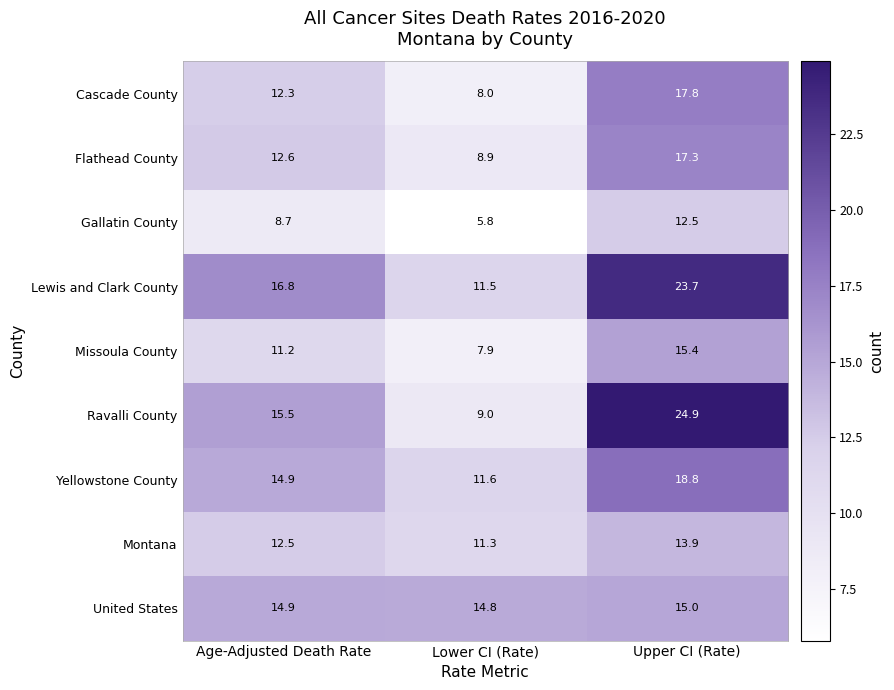

Reading left to right, what are all the values shown in this chart?

Cascade County: Age-Adjusted Death Rate=12.3	Lower CI (Rate)=8.0	Upper CI (Rate)=17.8
Flathead County: Age-Adjusted Death Rate=12.6	Lower CI (Rate)=8.9	Upper CI (Rate)=17.3
Gallatin County: Age-Adjusted Death Rate=8.7	Lower CI (Rate)=5.8	Upper CI (Rate)=12.5
Lewis and Clark County: Age-Adjusted Death Rate=16.8	Lower CI (Rate)=11.5	Upper CI (Rate)=23.7
Missoula County: Age-Adjusted Death Rate=11.2	Lower CI (Rate)=7.9	Upper CI (Rate)=15.4
Ravalli County: Age-Adjusted Death Rate=15.5	Lower CI (Rate)=9.0	Upper CI (Rate)=24.9
Yellowstone County: Age-Adjusted Death Rate=14.9	Lower CI (Rate)=11.6	Upper CI (Rate)=18.8
Montana: Age-Adjusted Death Rate=12.5	Lower CI (Rate)=11.3	Upper CI (Rate)=13.9
United States: Age-Adjusted Death Rate=14.9	Lower CI (Rate)=14.8	Upper CI (Rate)=15.0